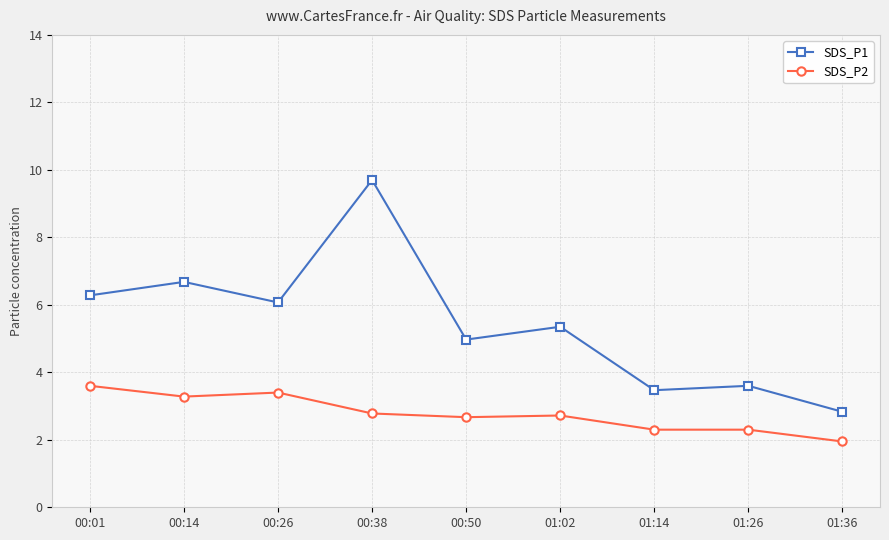

At which category does the chart reach its peak across all series?

00:38